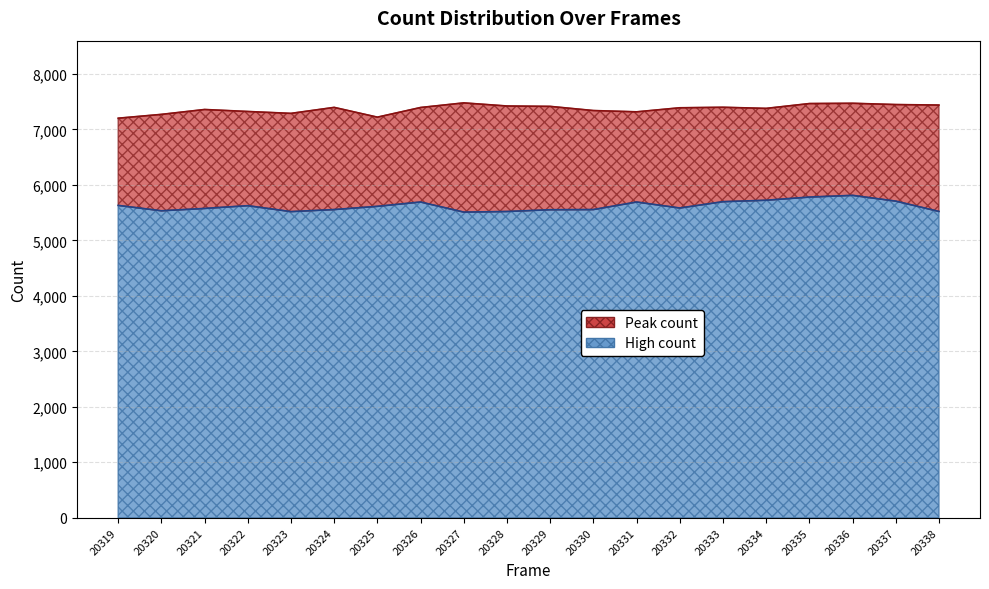

True or false: Peak count and High count cross at least once.

False